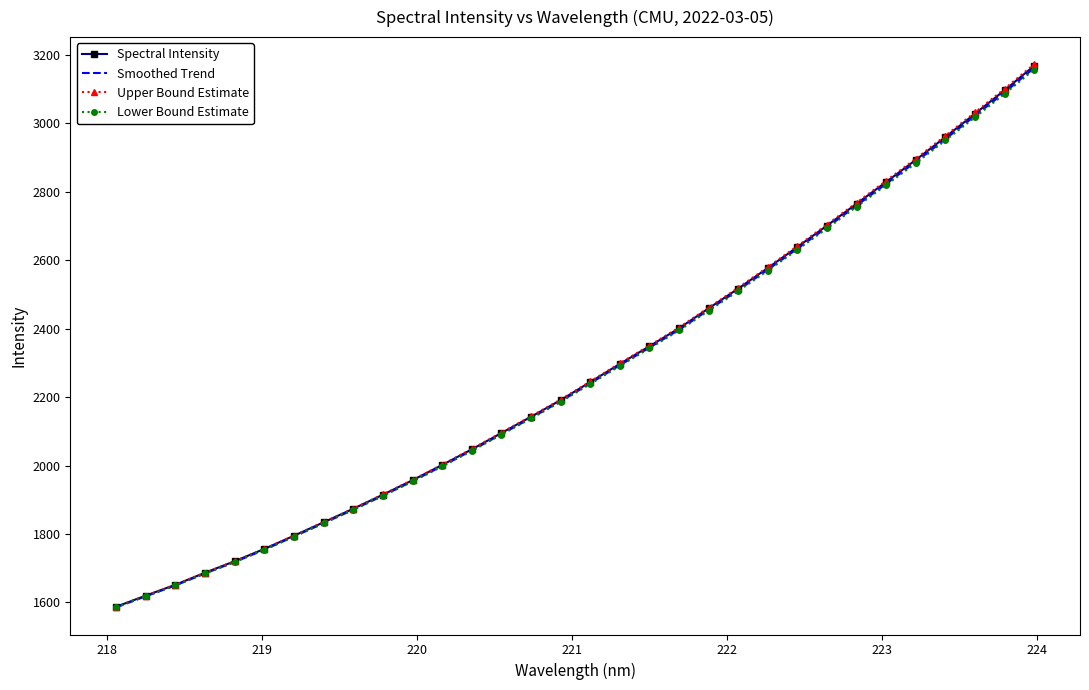

True or false: Lower Bound Estimate and Spectral Intensity cross at least once.

False